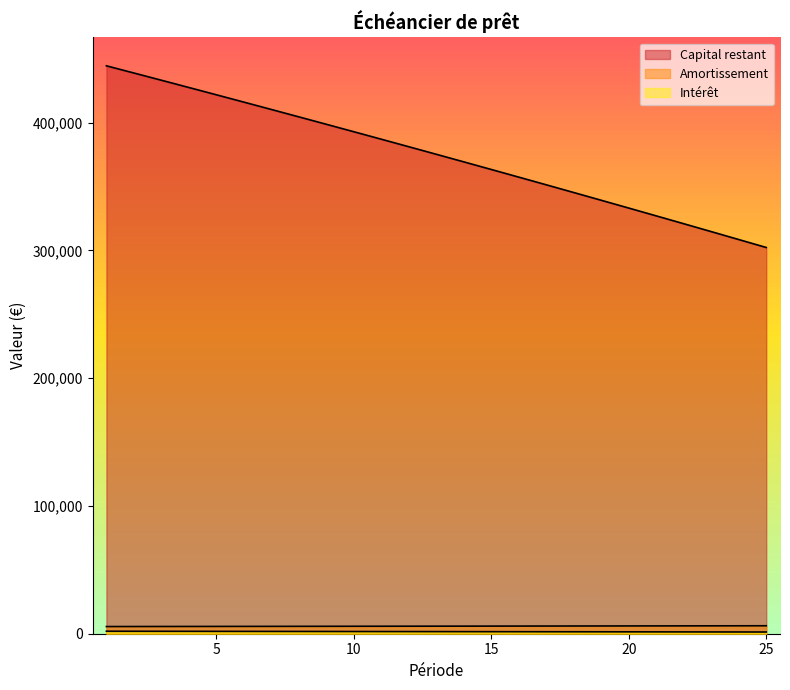

What is the value of the Capital restant point at the 3rd from the left?

433099.2